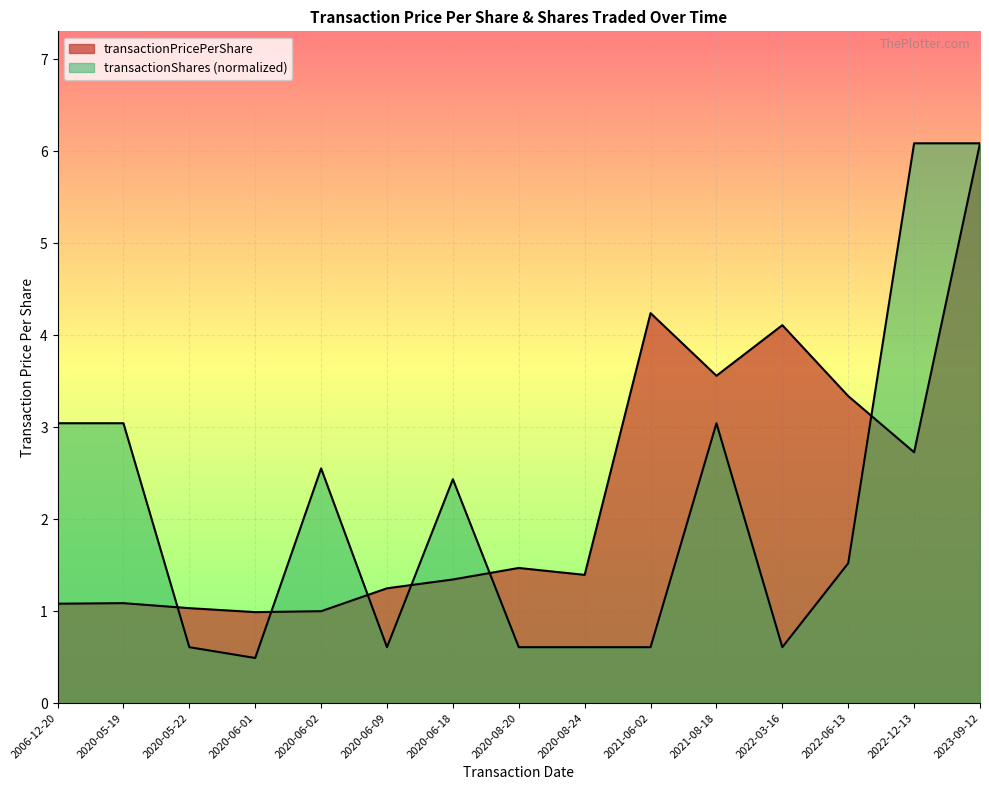

How many intersections are there between transactionPricePerShare and transactionShares?

6